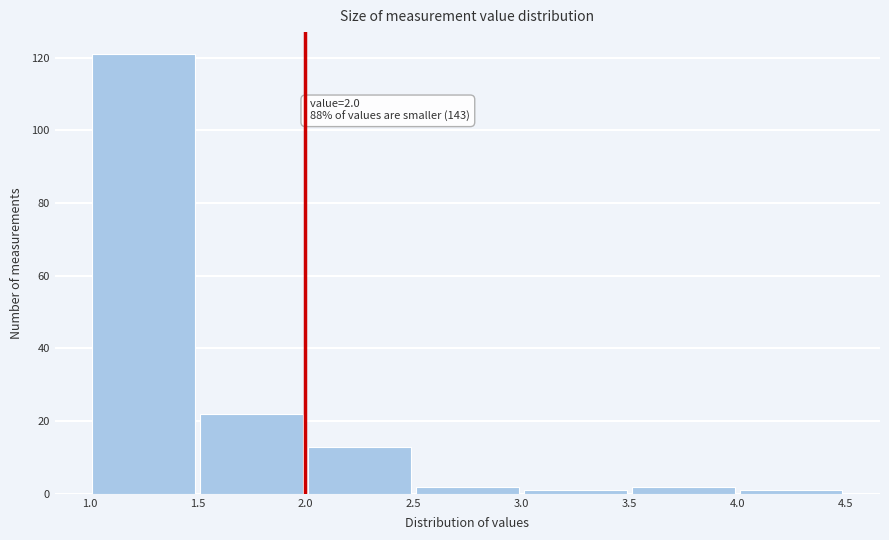

Which range on the x-axis has the tallest bar?

1.0 to 1.5